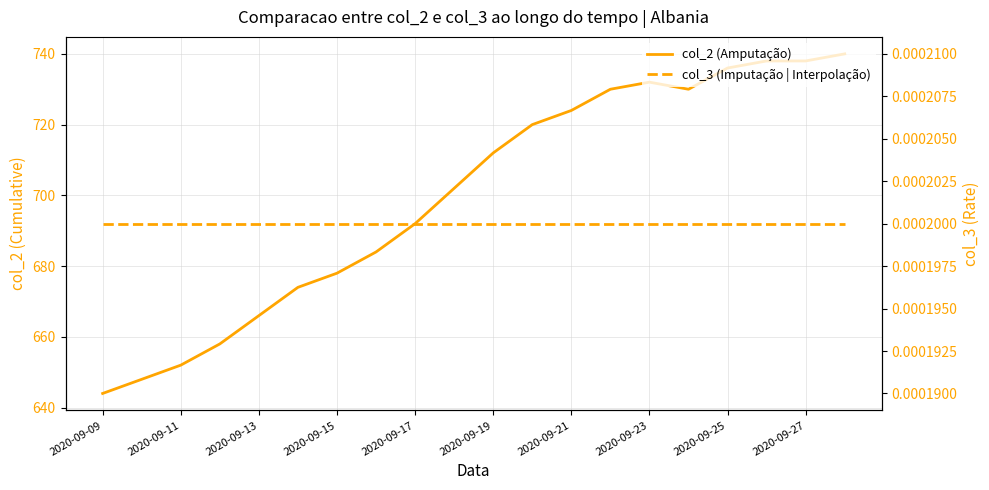

Is this an area chart (filled region under the line)?

No